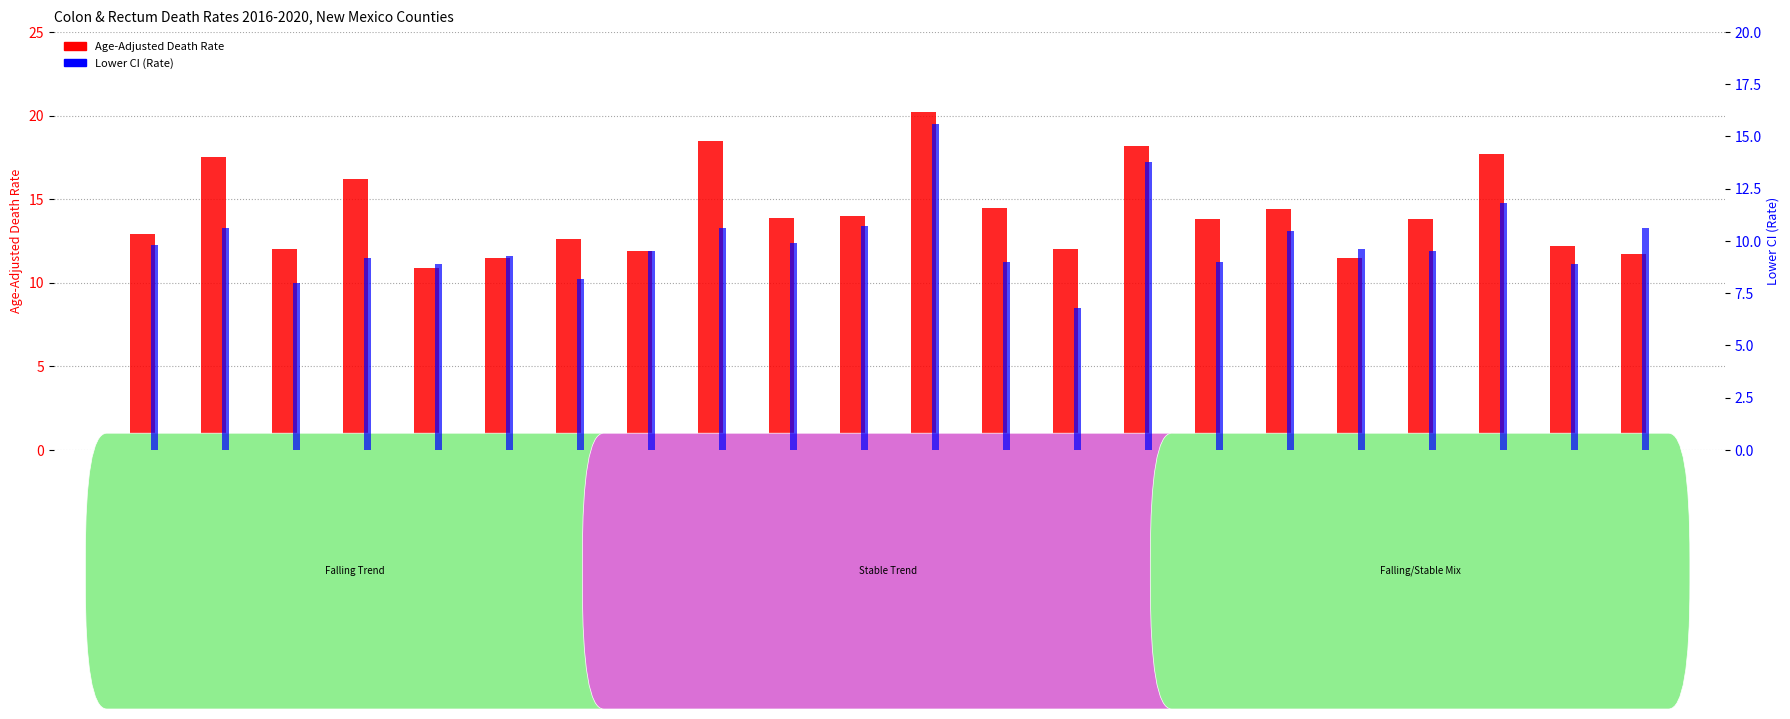

What is the value of the Lower CI (Rate) bar at the 12th from the left?

15.6